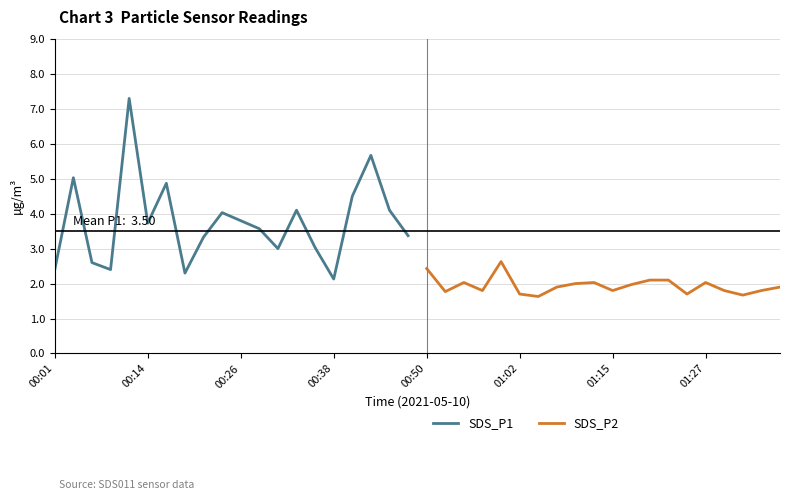

Is it true that SDS_P1 equals 2.4 at 00:01?

True